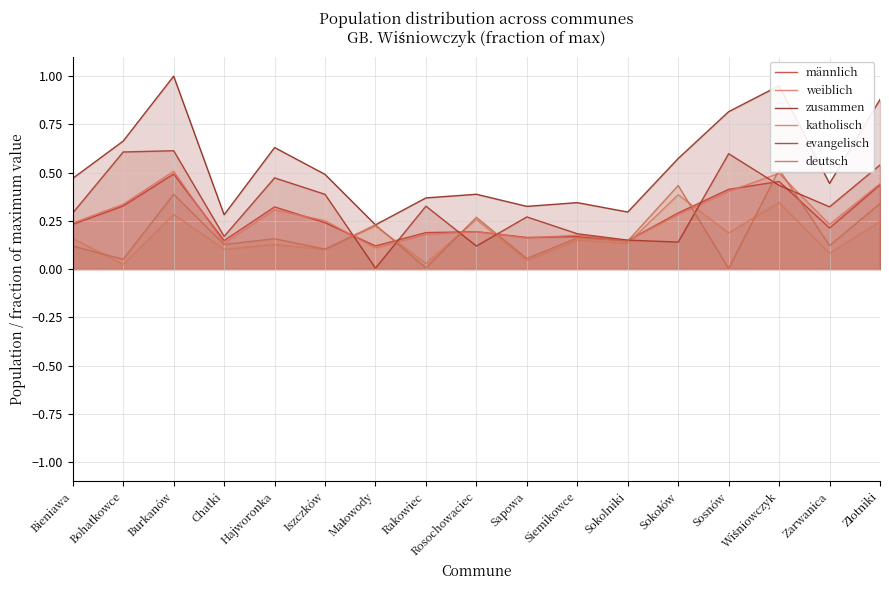

What is the total value across all series at Chatki?

1.0